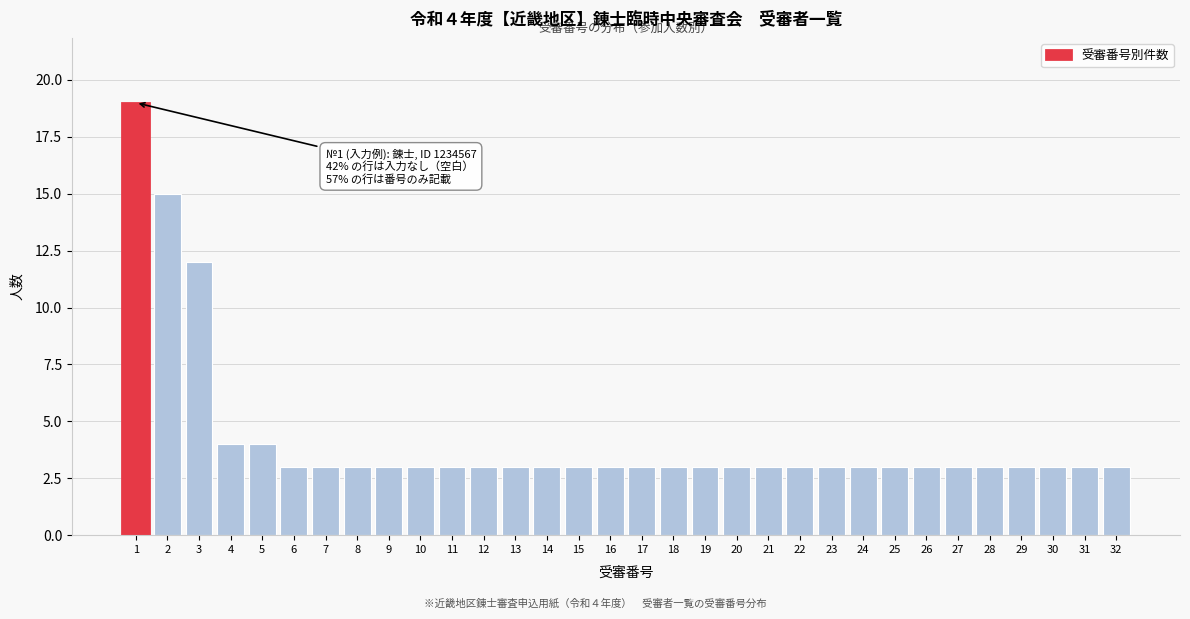

What is the maximum value shown in the chart?

19